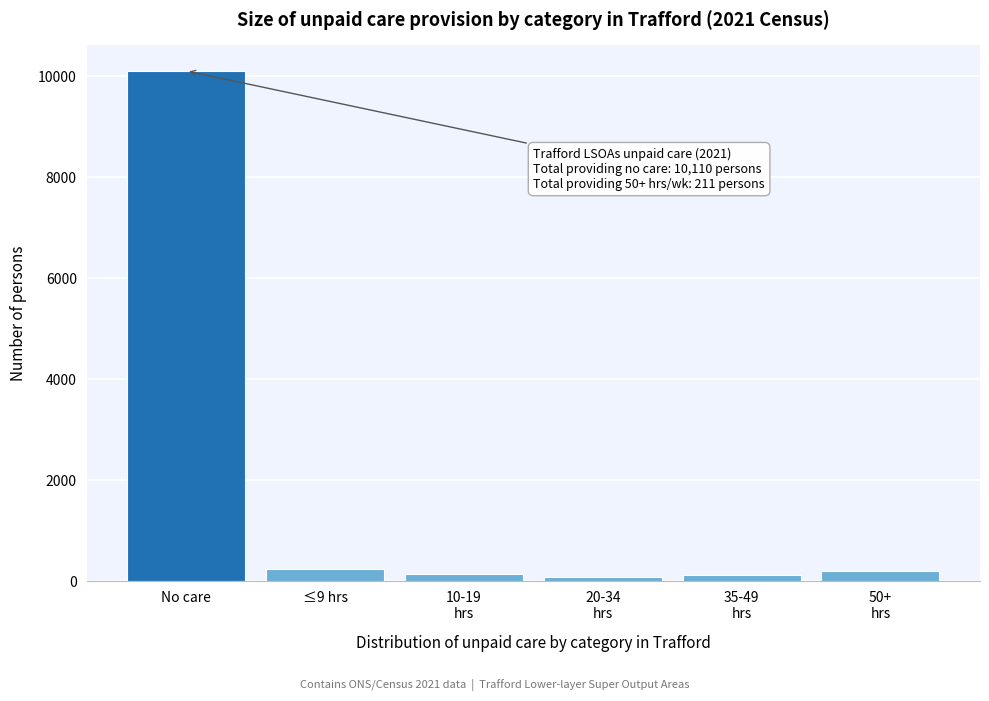

What is the average value?

1819